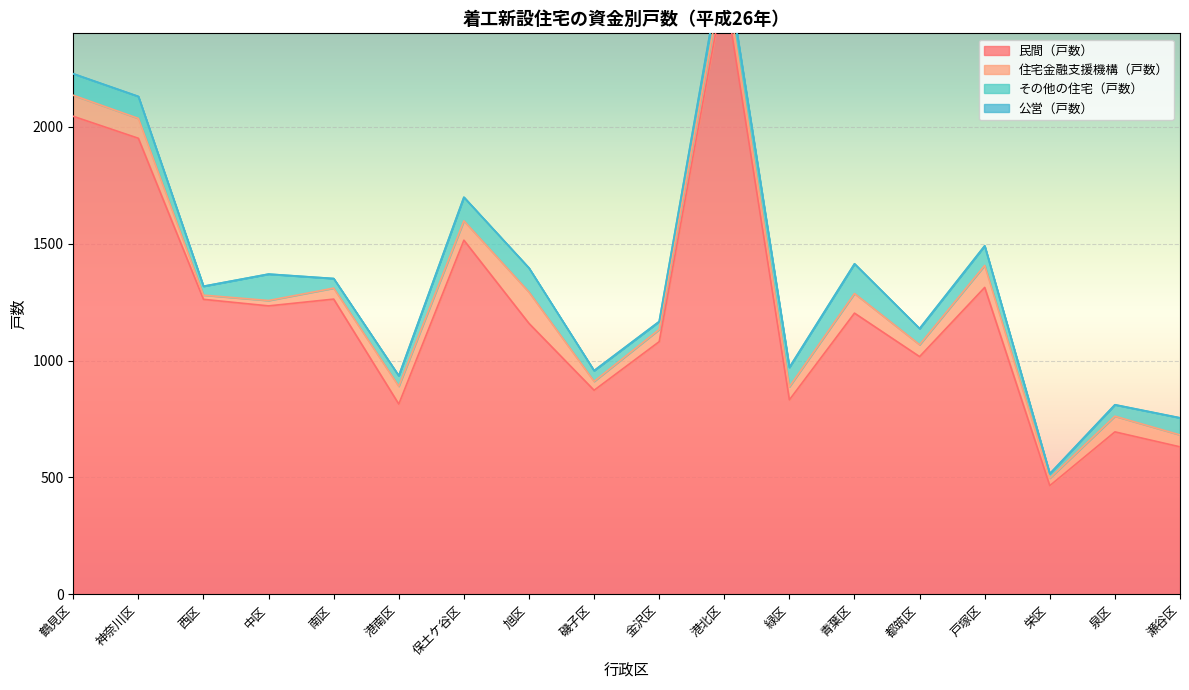

At which category is the sum across all series the highest?

港北区